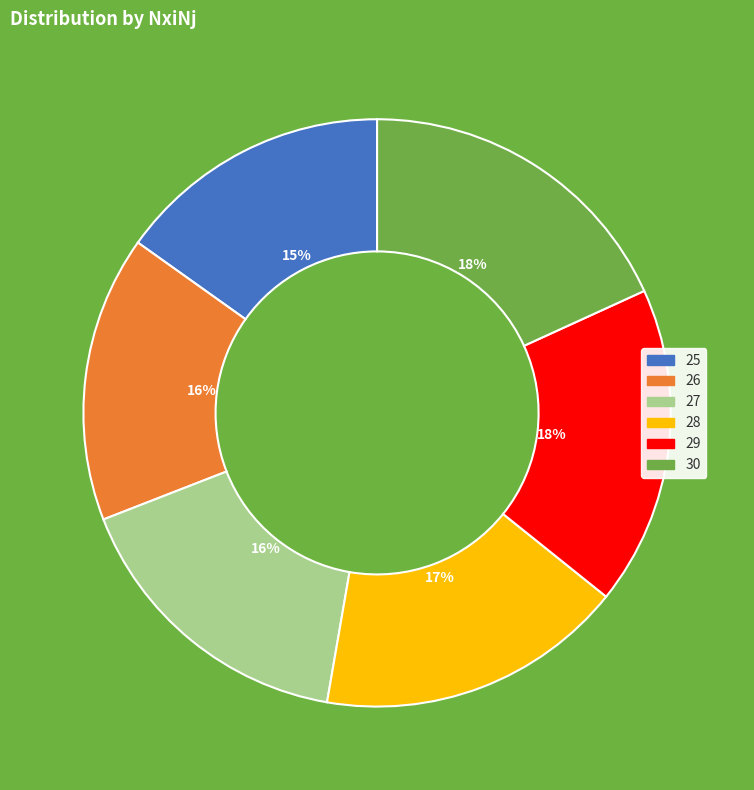

What is the smallest slice in the pie chart?

25